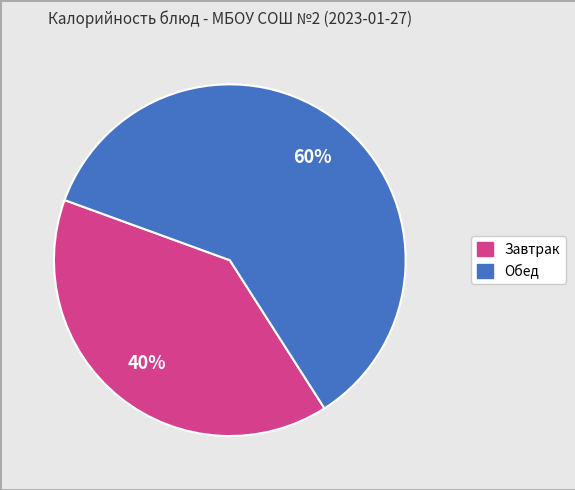

To the nearest percent, what is the average slice percentage?

50%